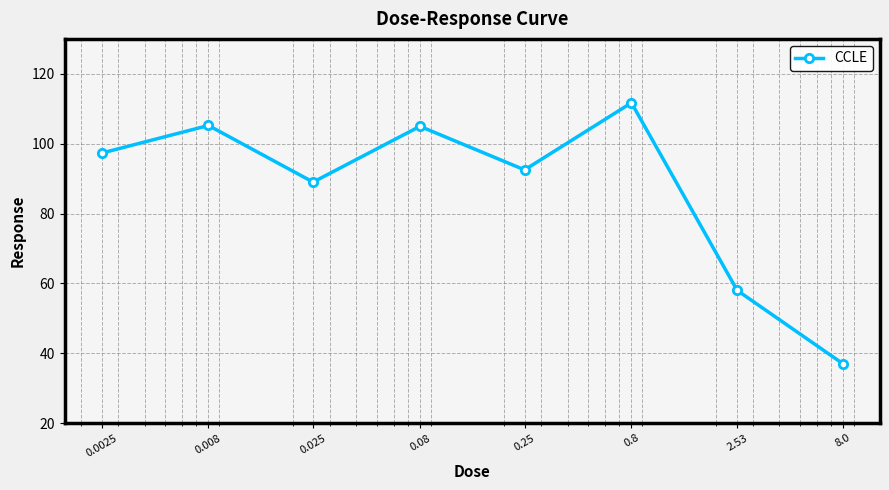

What is the difference between the second highest and second lowest values?

47.2